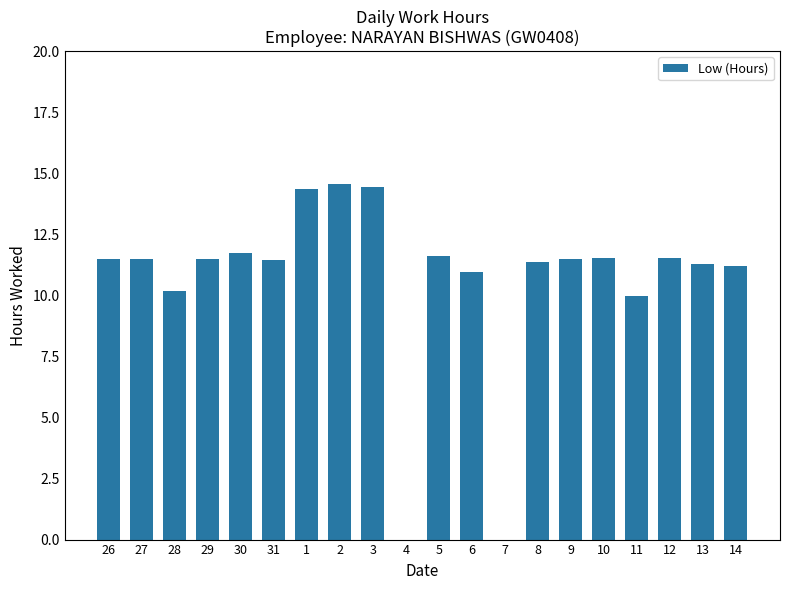

What is the average value?

10.6